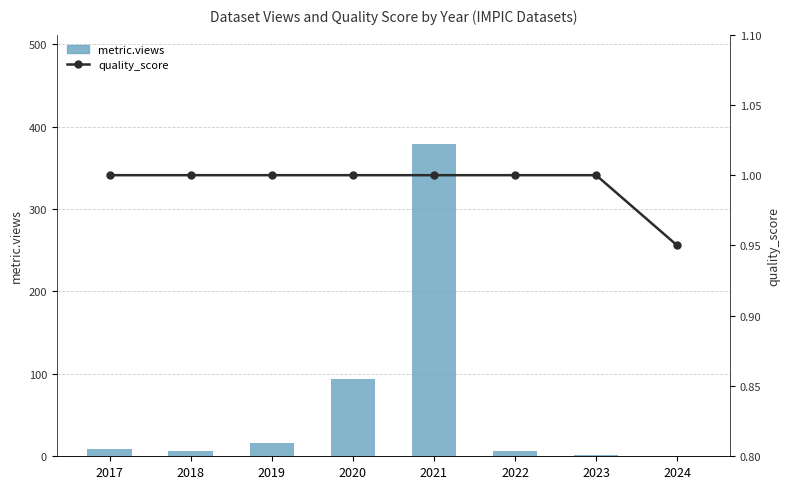

True or false: quality_score has a value of 1.8 at 2019.

False